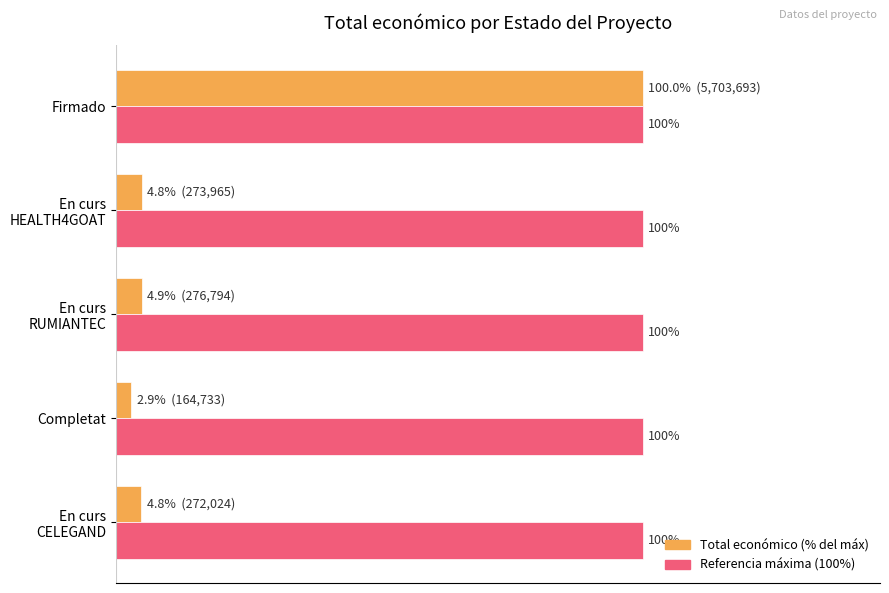

Which category has the lowest value across all series?

Completat